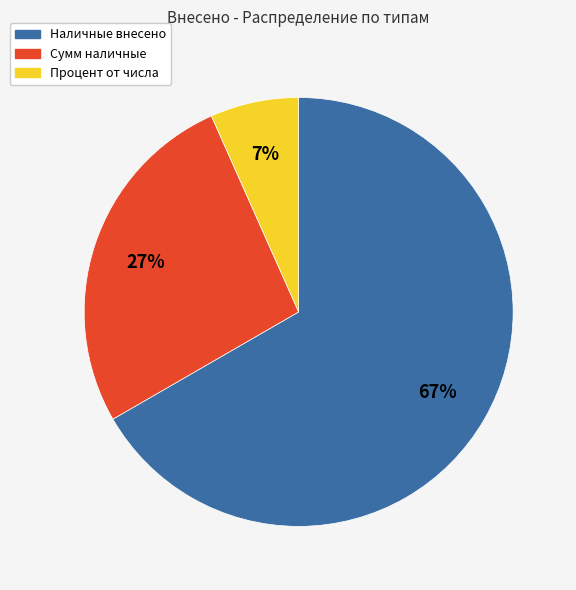

Is there a majority slice in this chart?

Yes